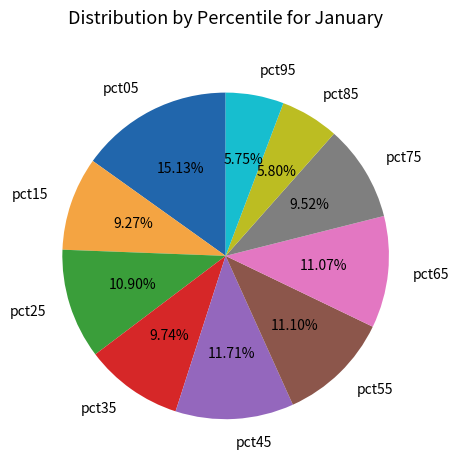

How many segments does this pie chart have?

10